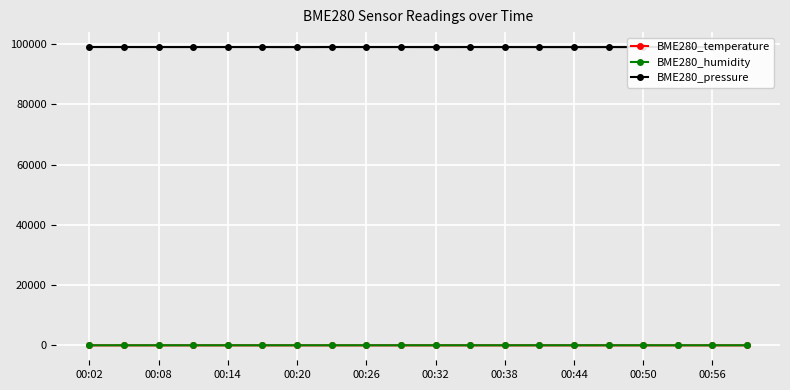

What is the lowest value of the BME280_pressure series?

98959.2